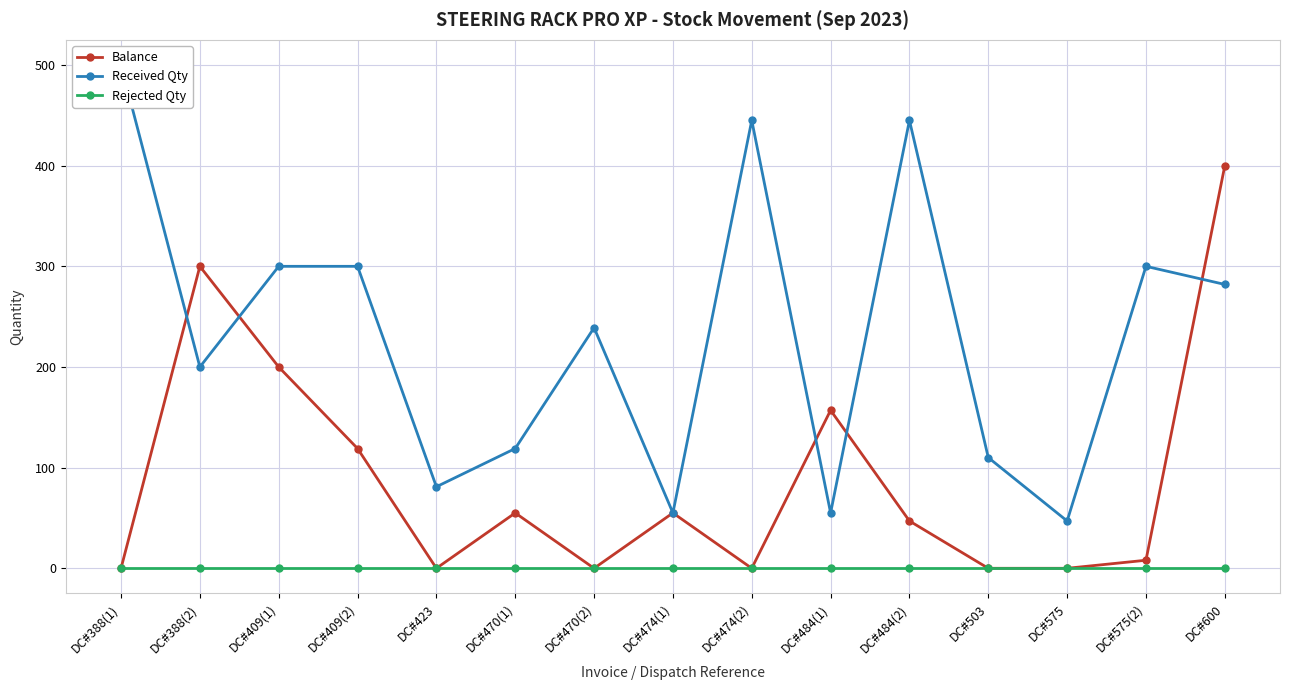

At which category does Received Qty reach its first local valley?

DC#388(2)